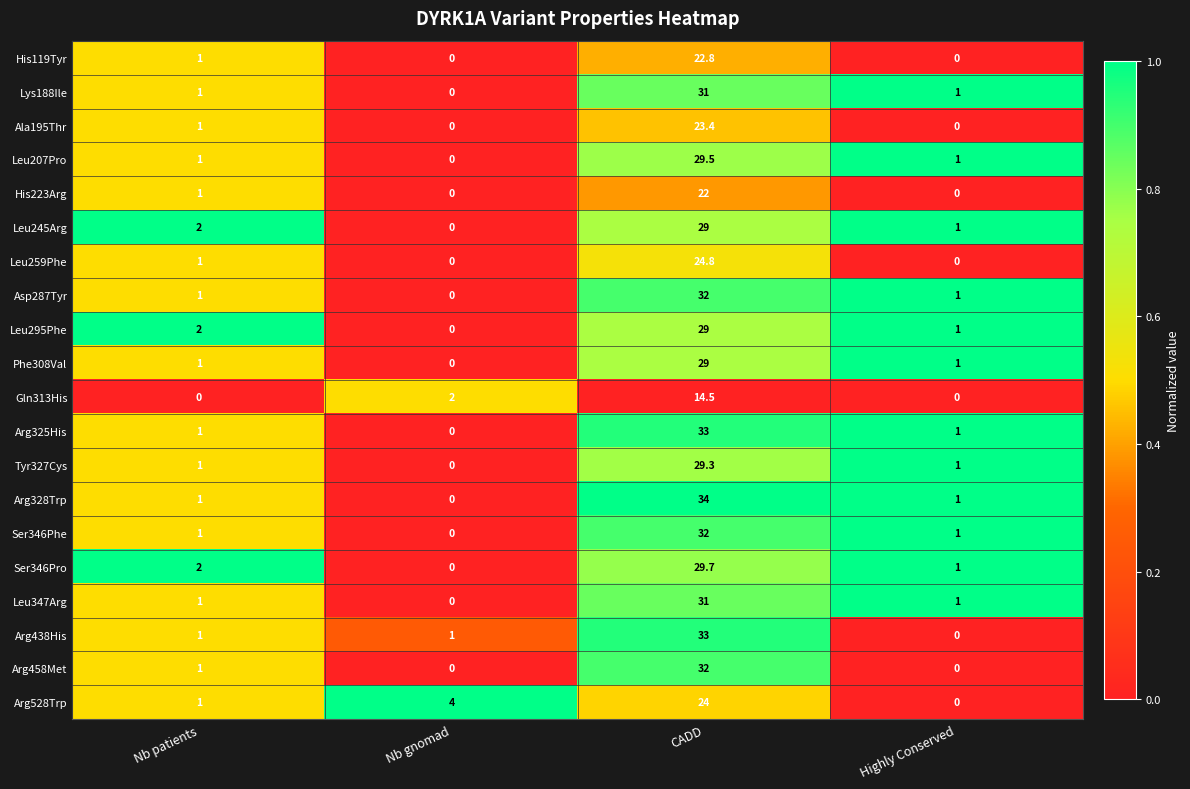

What is the spread (max minus min) of values at Nb patients?

2.0